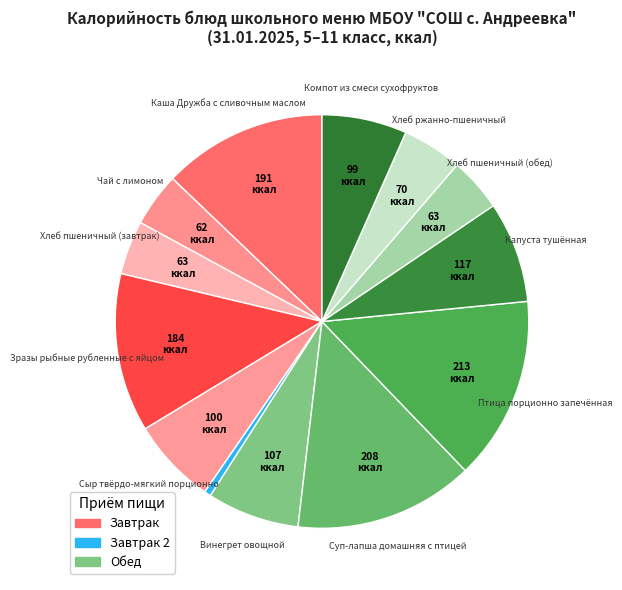

What is the largest slice in the pie chart?

Птица порционно запечённая